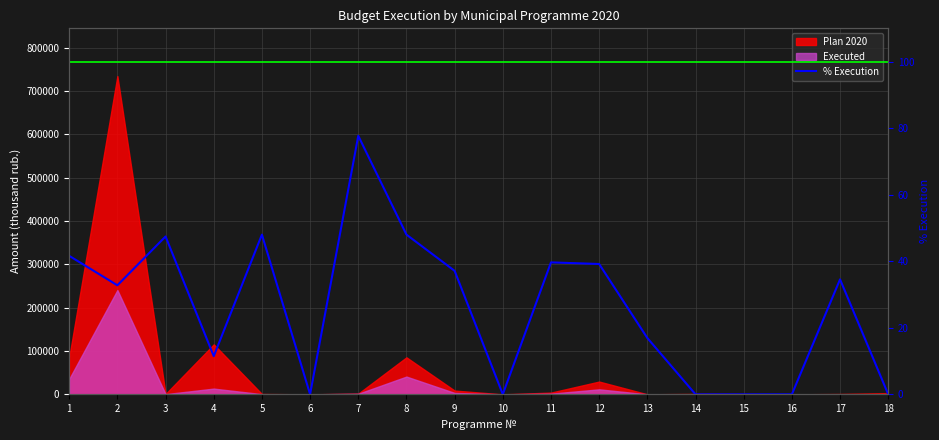

What is the value of the 3rd point from the left?

47.4